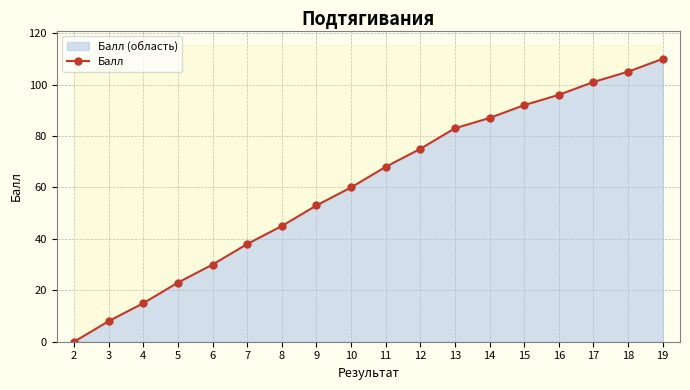

List the labels in order of value, largest first.

19, 18, 17, 16, 15, 14, 13, 12, 11, 10, 9, 8, 7, 6, 5, 4, 3, 2